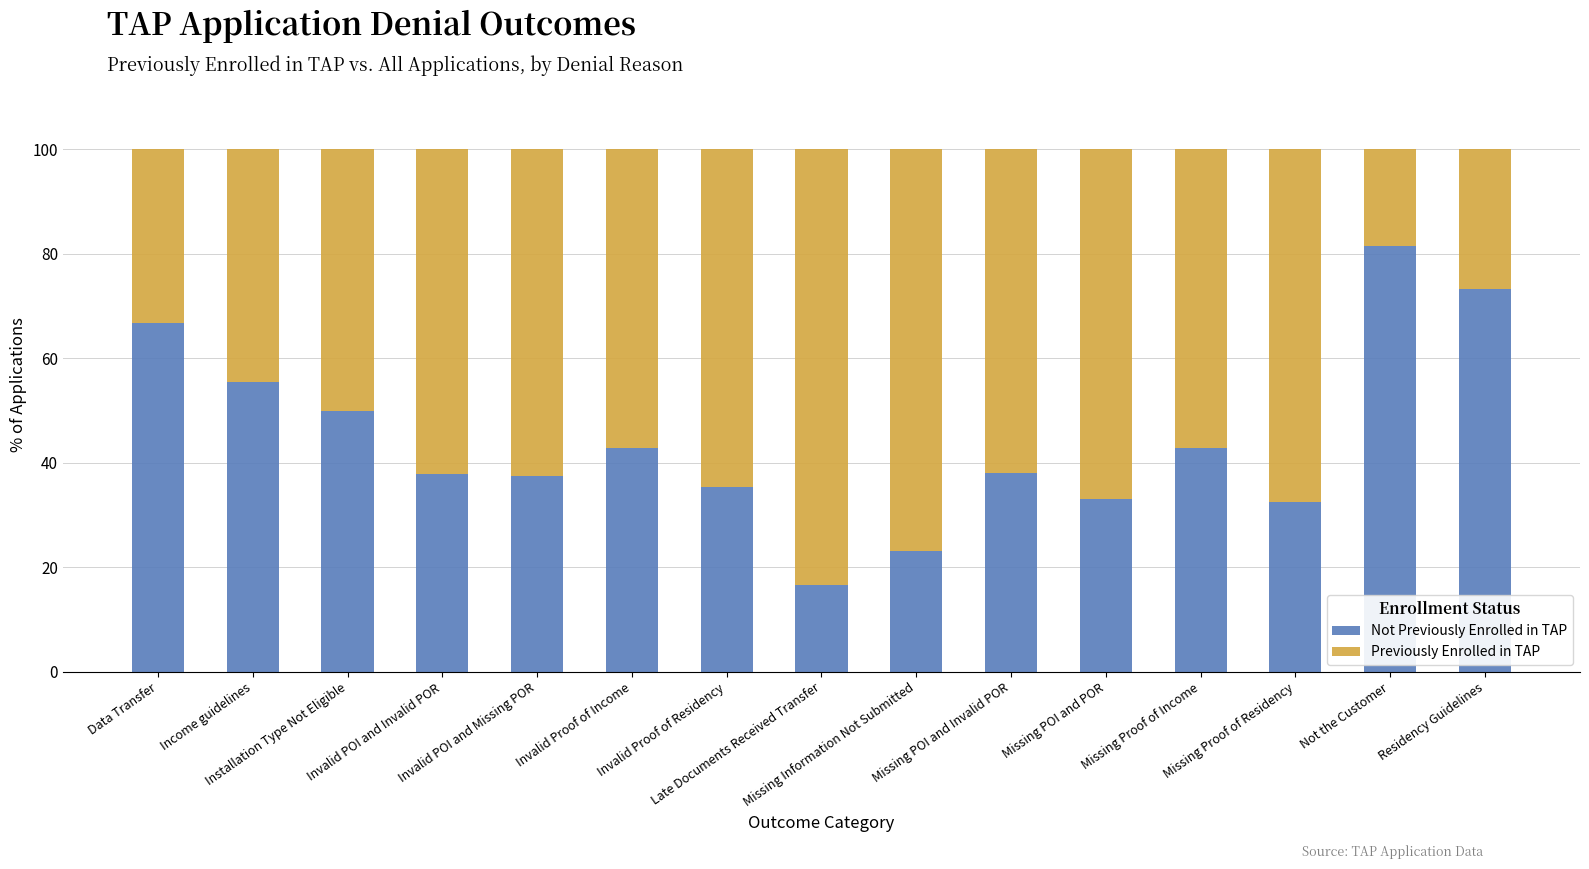

Does the chart contain stacked bars?

Yes